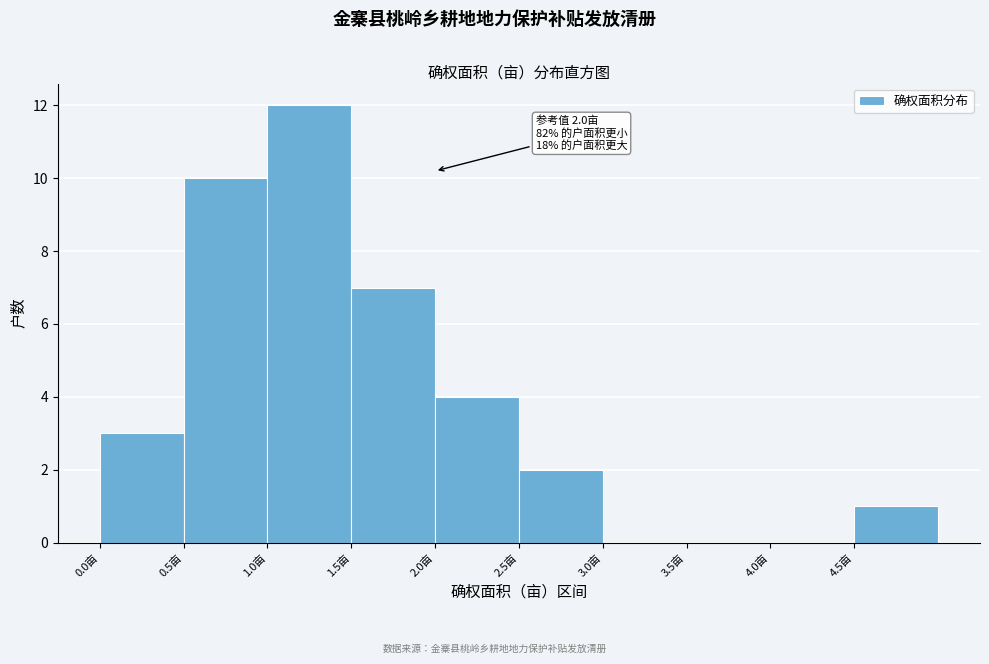

Which range on the x-axis has the tallest bar?

1.0 to 1.5